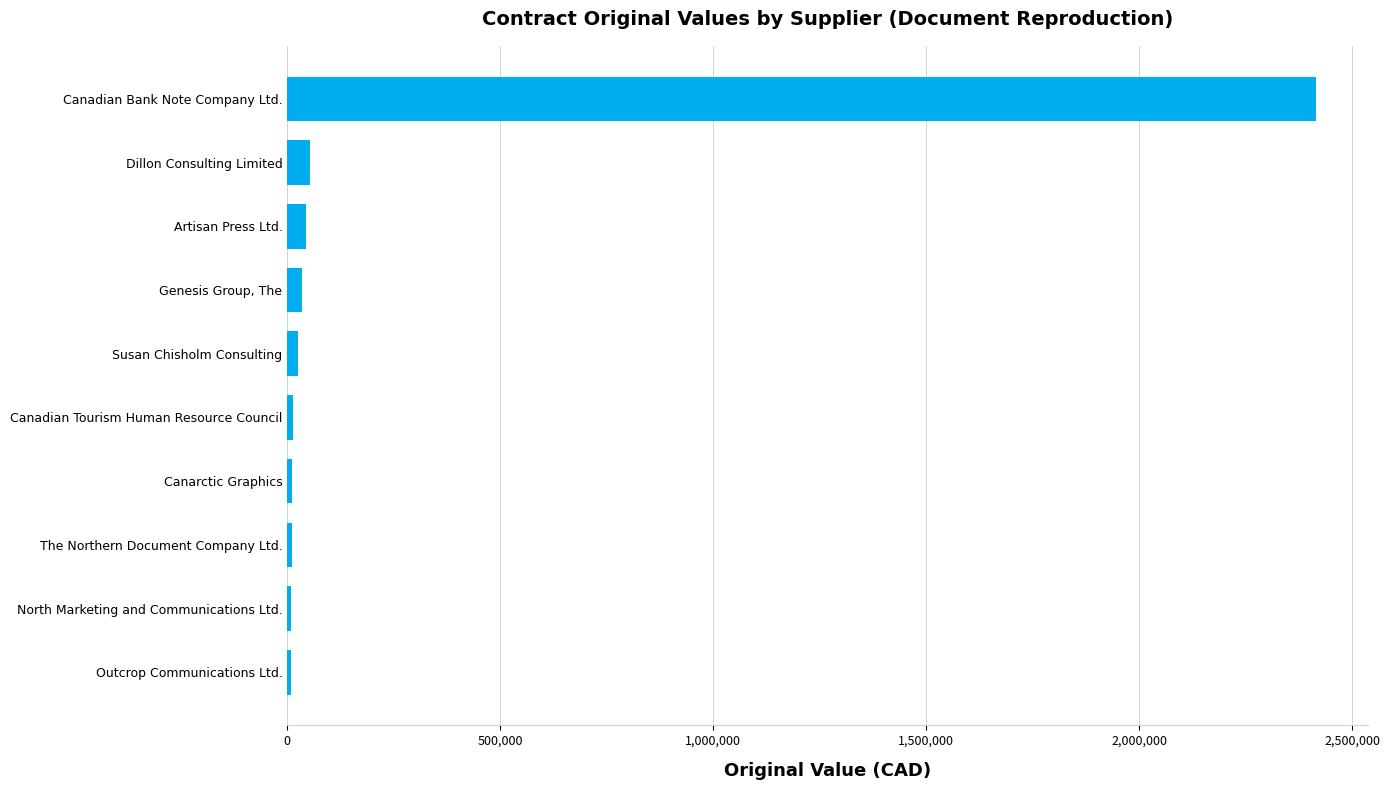

The value at Dillon Consulting Limited is 52702.0. True or false?

True